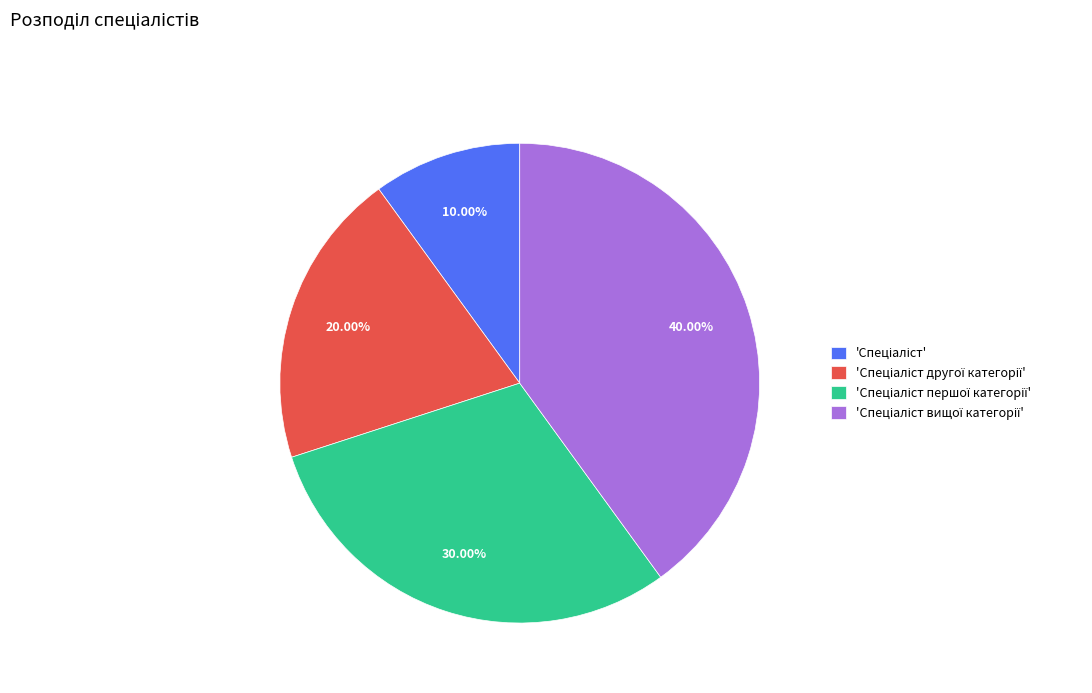

Is there a majority slice in this chart?

No